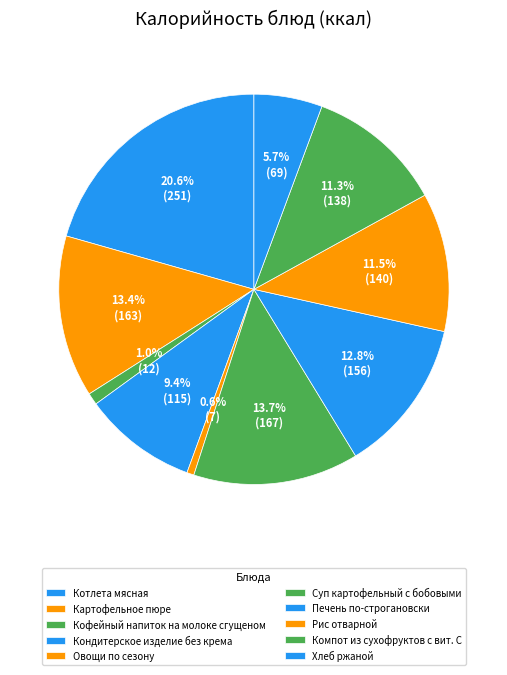

Which slice is the largest?

Котлета мясная